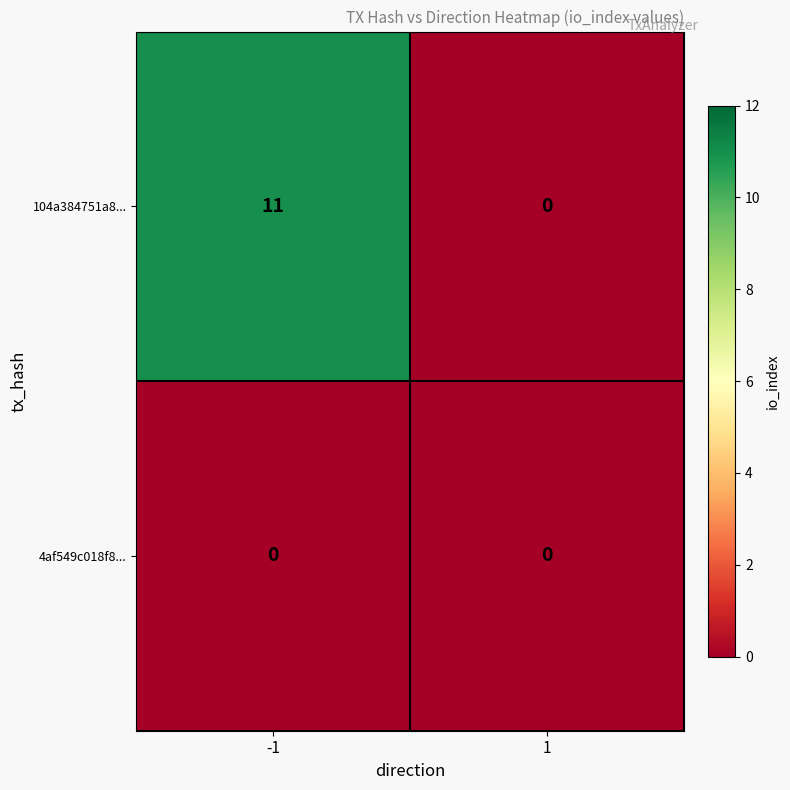

What is the sum of the 104a384751a8... values at 1 and -1?

11